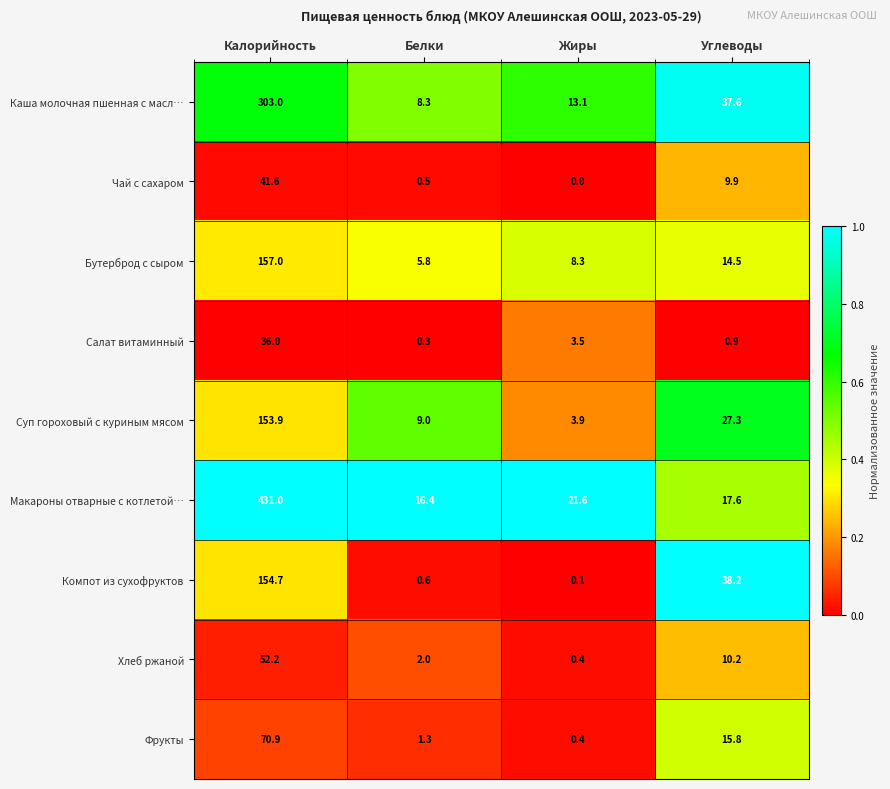

Rank the series by their maximum value, from lowest to highest.

Салат витаминный, Чай с сахаром, Хлеб ржаной, Фрукты, Суп гороховый с куриным мясом, Компот из сухофруктов, Бутерброд с сыром, Каша молочная пшенная с масл…, Макароны отварные с котлетой…